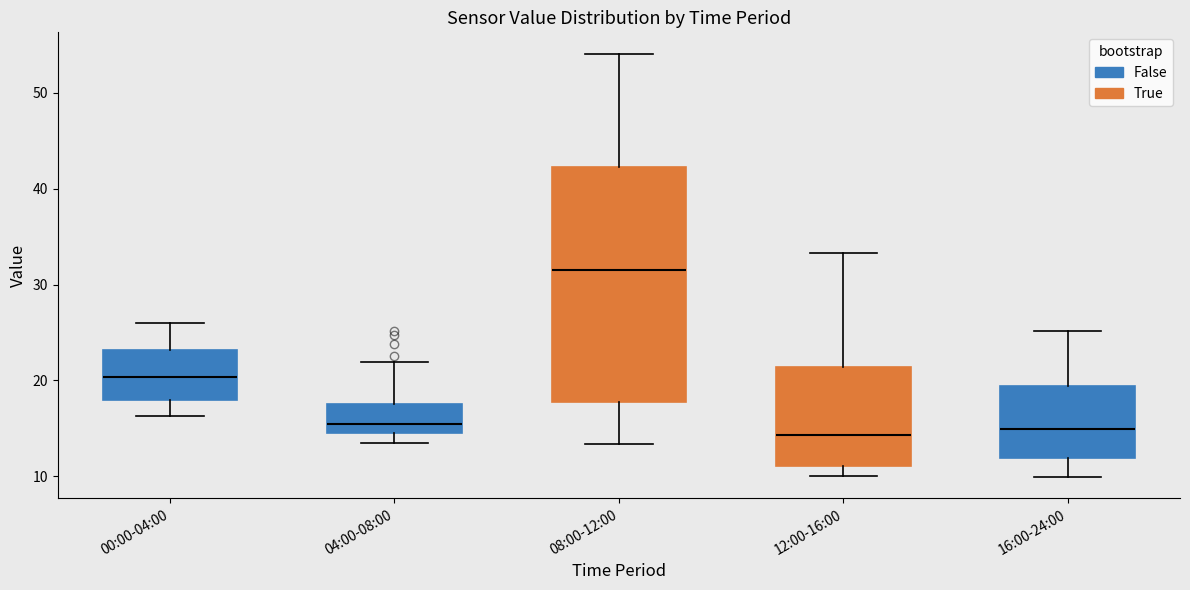

Reading left to right, read every box against the y-axis: the position of its median line, the range the box covers, and the ends of its whiskers. The values are not printed on the chart, so give them approximately, as read against the axis.

00:00-04:00: median 20, box 18 to 23, whiskers 16 to 26
04:00-08:00: median 15, box 14 to 18, whiskers 14 (just below the box's lower edge) to 22
08:00-12:00: median 32, box 18 to 42, whiskers 13 to 54
12:00-16:00: median 14, box 11 to 21, whiskers 10 to 33
16:00-24:00: median 15, box 12 to 19, whiskers 10 to 25